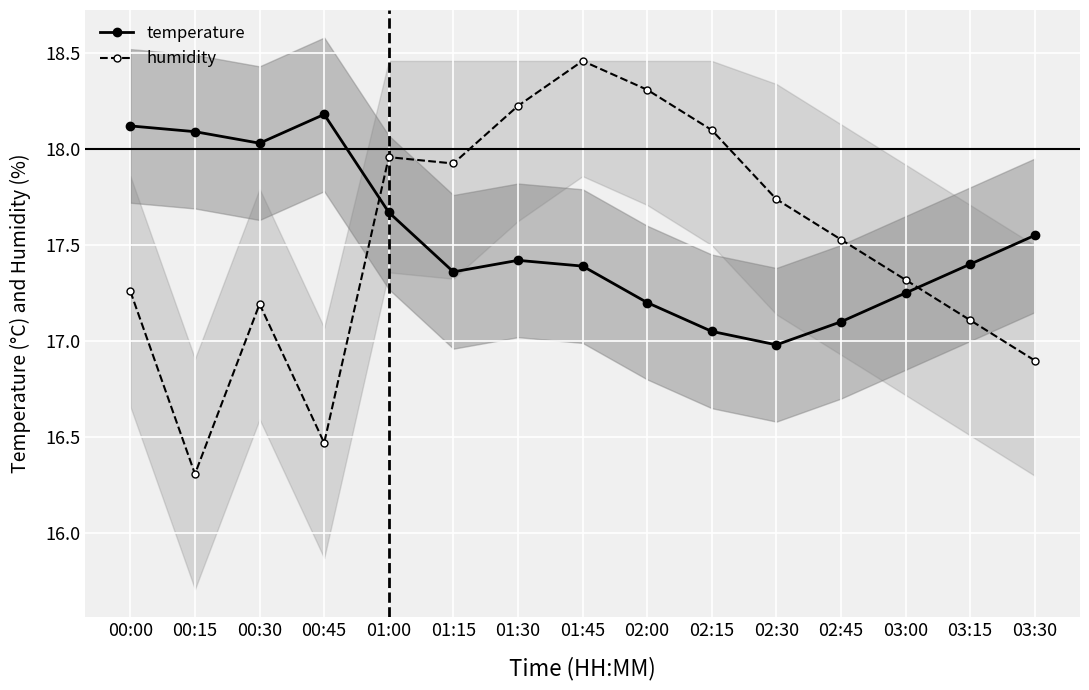

Is the value of humidity at 02:45 greater than the value of temperature at 03:15?

Yes